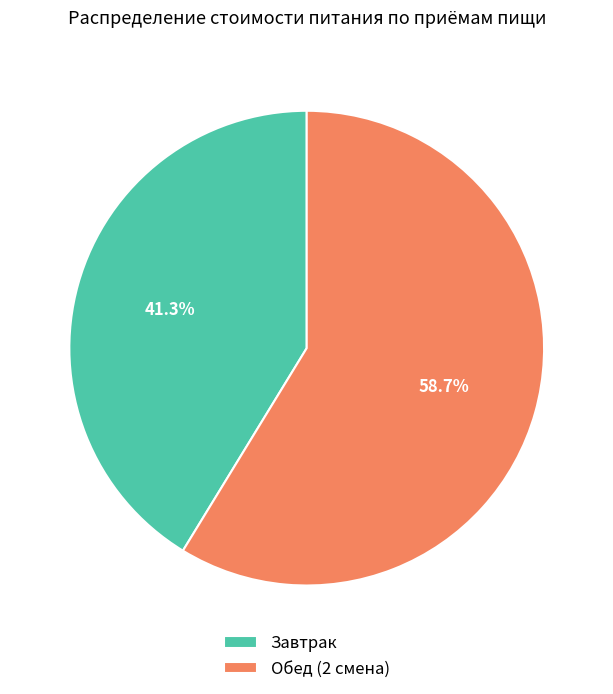

To the nearest percent, what is the difference between the Завтрак and Обед (2 смена) slice percentages?

17%